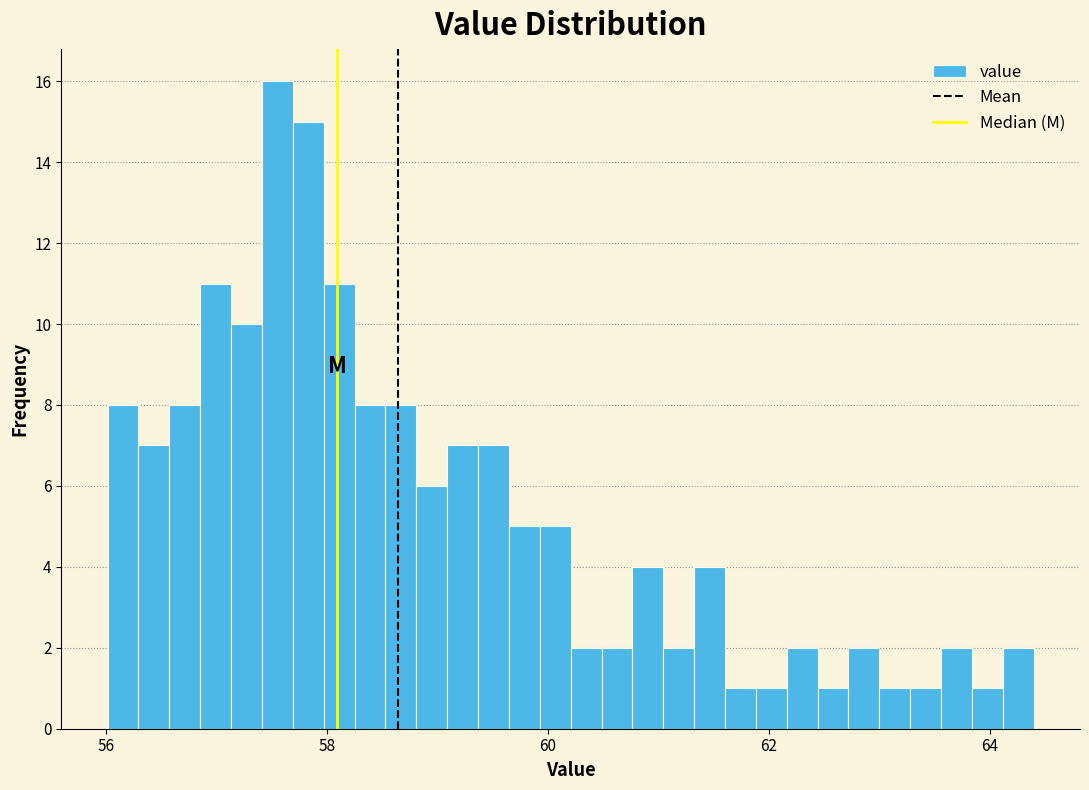

Around what value on the x-axis is the tallest bar? Give the approximate position of its centre, as read against the axis.

57.6